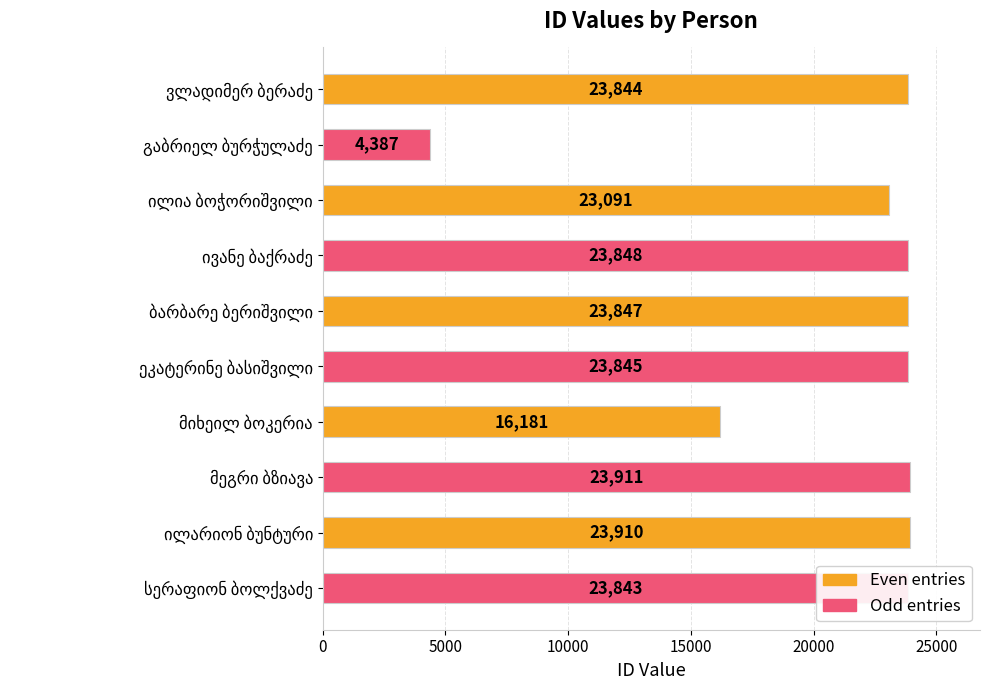

What is the average value?

21071